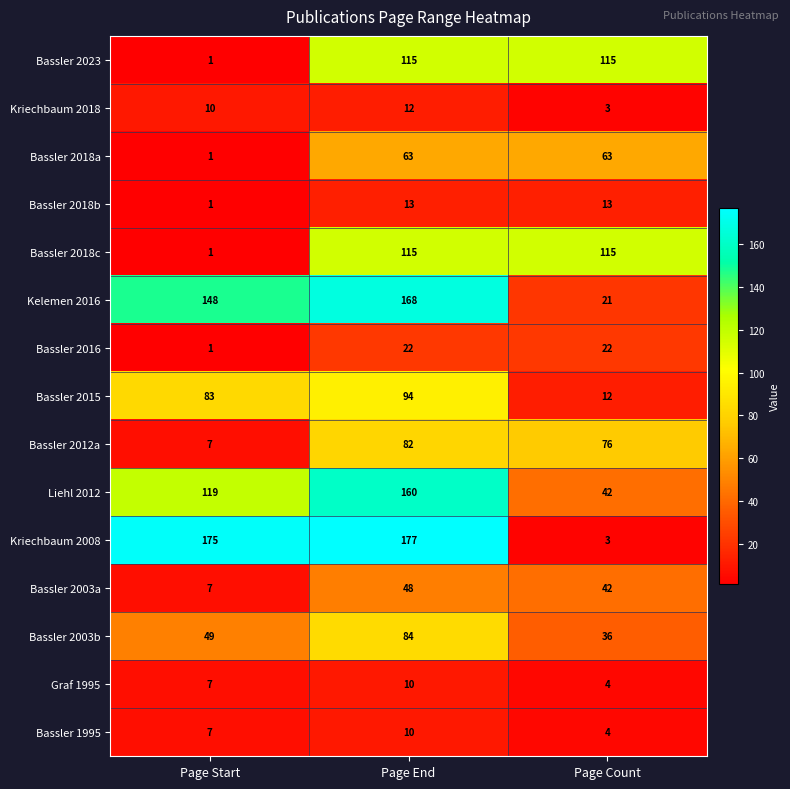

What is the sum of the Bassler 2018a values at Page Start and Page Count?

64